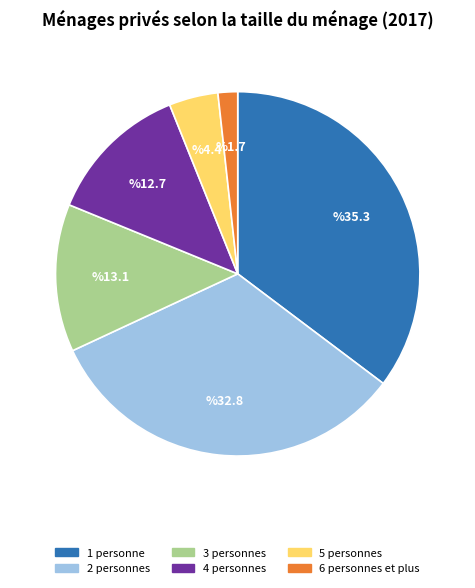

What is the smallest slice in the pie chart?

6 personnes et plus